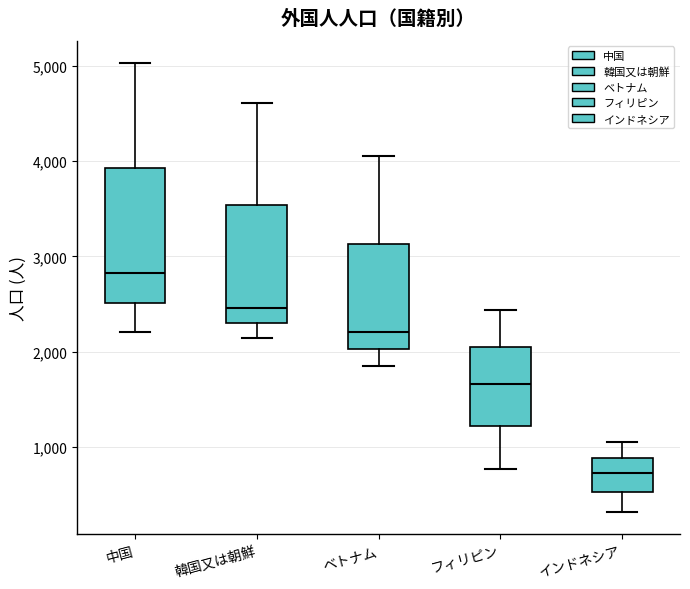

Reading left to right, read every box against the y-axis: the position of its median line, the range the box covers, and the ends of its whiskers. The values are not printed on the chart, so give them approximately, as read against the axis.

中国: median 2800, box 2500 to 3900, whiskers 2200 to 5000
韓国又は朝鮮: median 2500, box 2300 to 3500, whiskers 2100 to 4600
ベトナム: median 2200, box 2000 to 3100, whiskers 1800 to 4100
フィリピン: median 1700, box 1200 to 2100, whiskers 800 to 2400
インドネシア: median 700, box 500 to 900, whiskers 300 to 1100